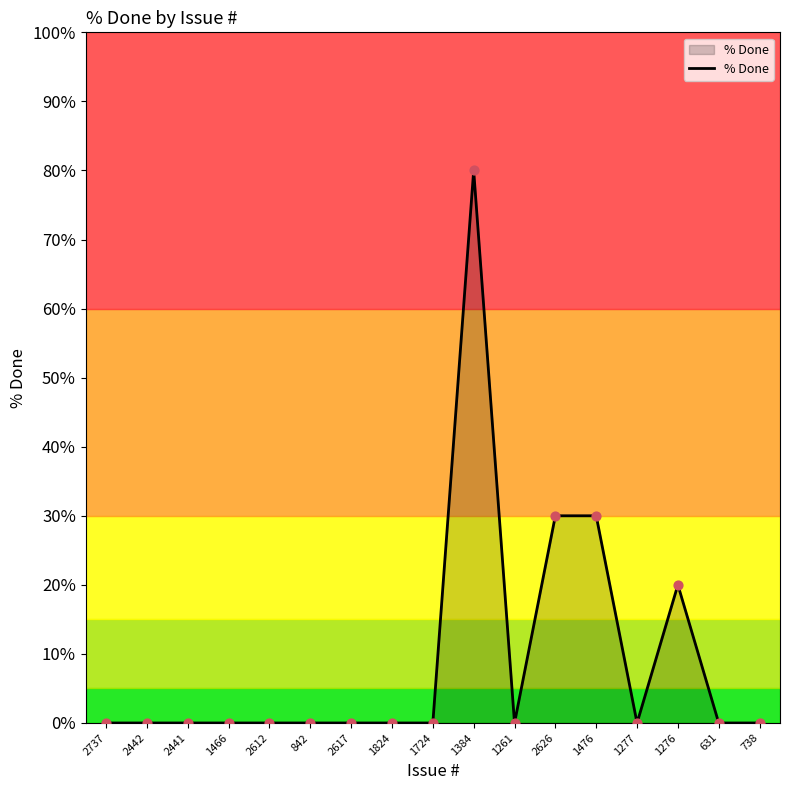

Between 2441 and 1476, which is larger?

1476